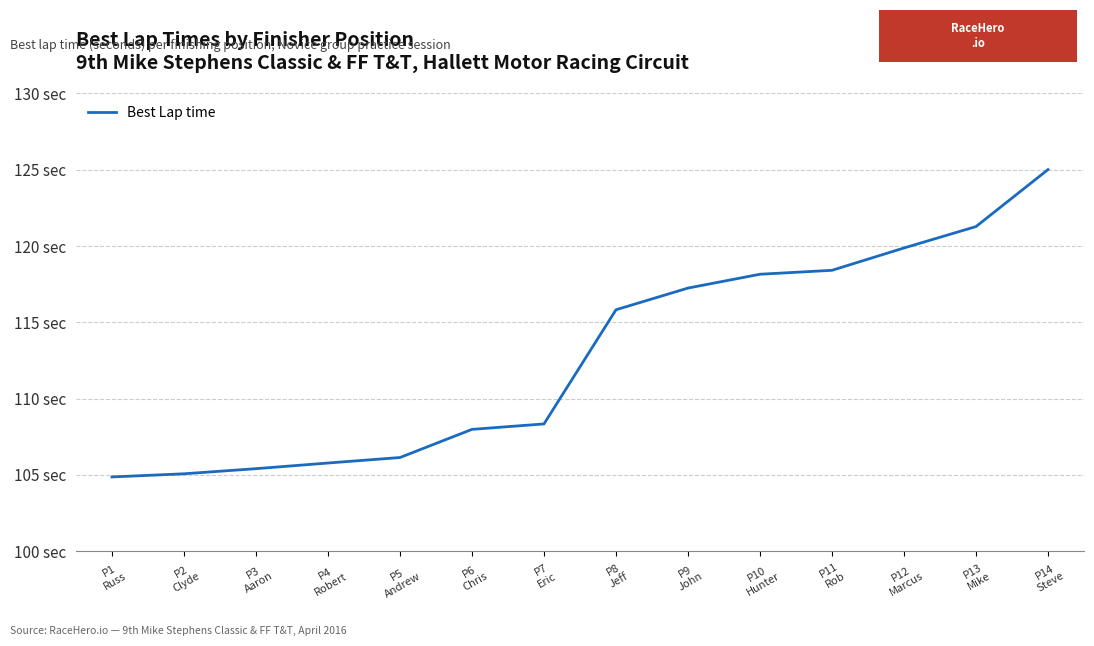

Is this an area chart (filled region under the line)?

No